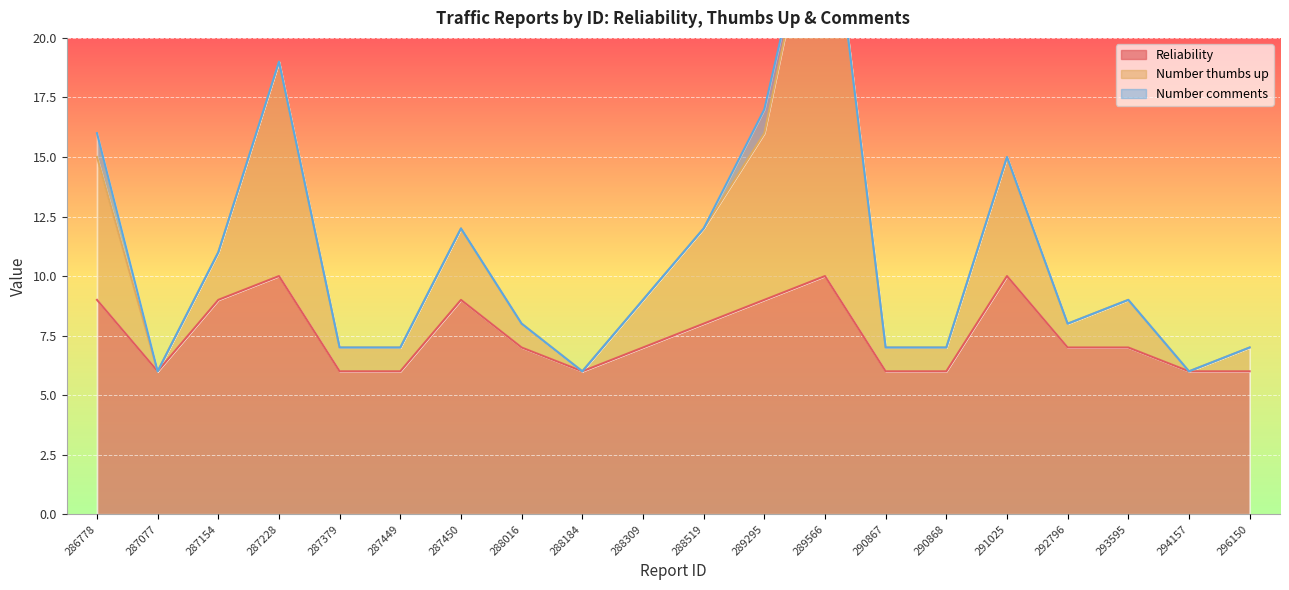

True or false: Reliability and Number thumbs up intersect in this chart.

False